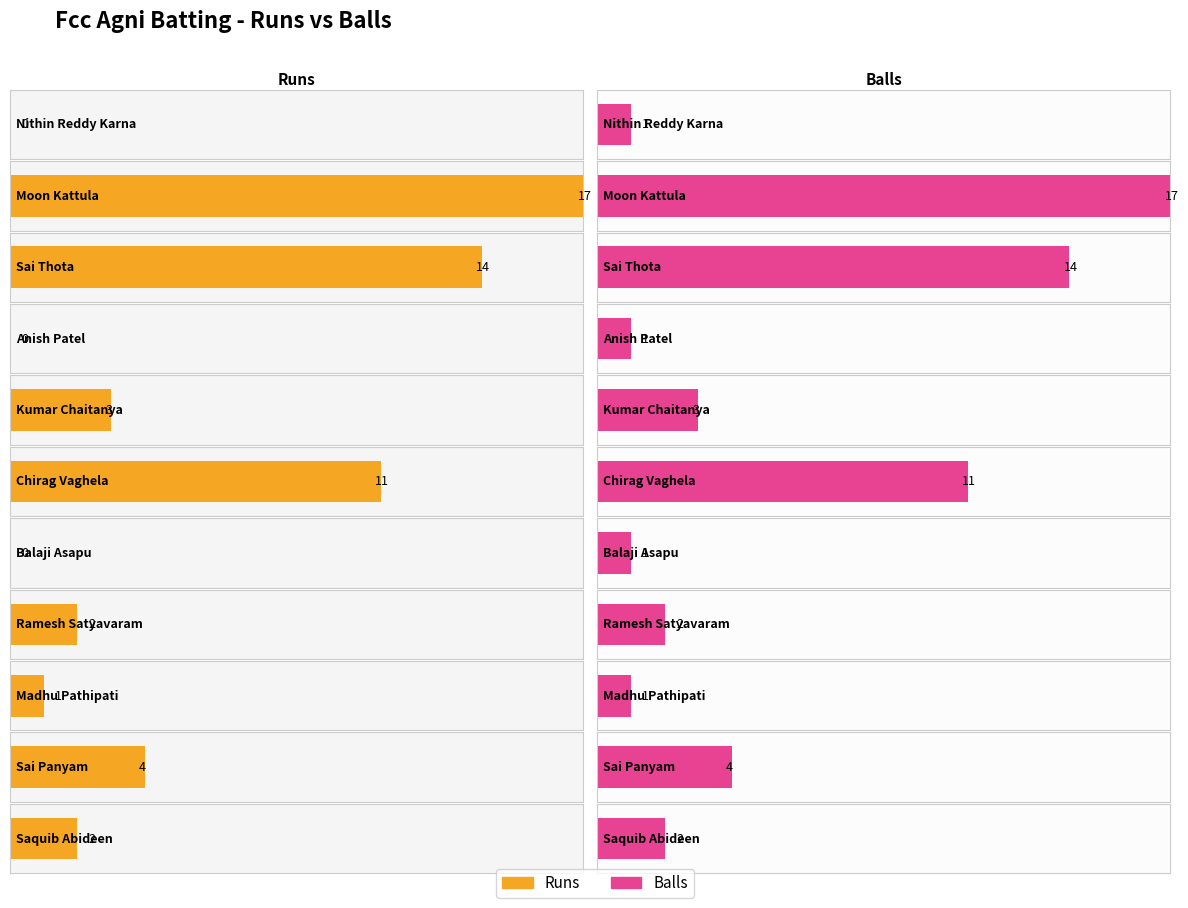

What are all the series names shown in the legend?

Runs, Balls